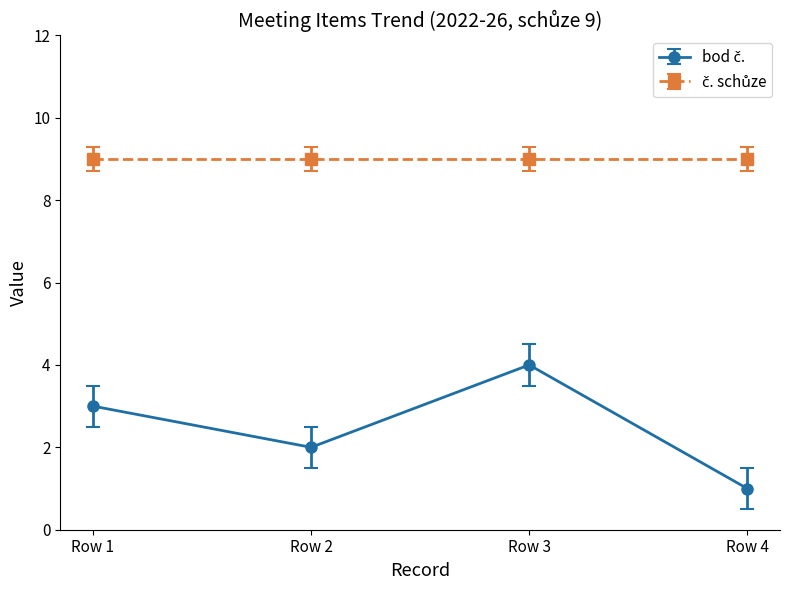

What is the greatest value displayed?

9